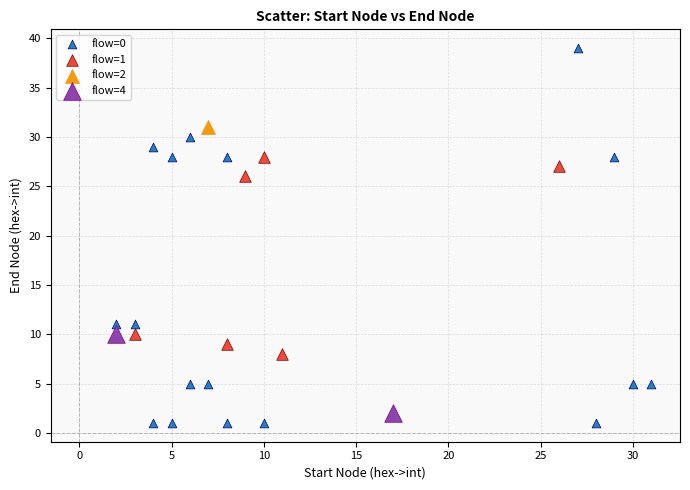

What are all the series names shown in the legend?

flow=0, flow=1, flow=2, flow=4